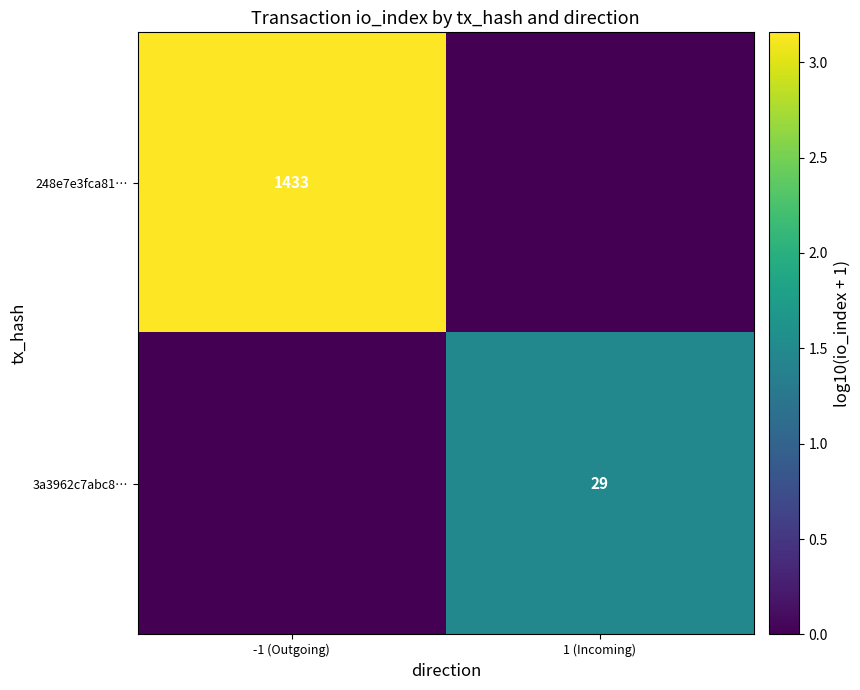

The value of 3a3962c7abc8… at 1 (Incoming) is 39. True or false?

False